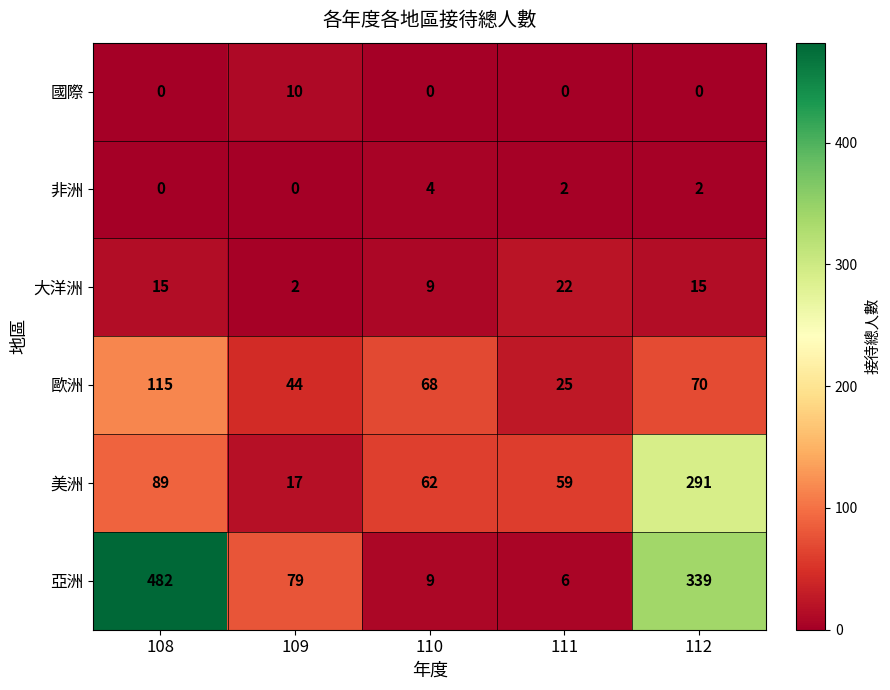

Rank the series by their maximum value, from lowest to highest.

非洲, 國際, 大洋洲, 歐洲, 美洲, 亞洲